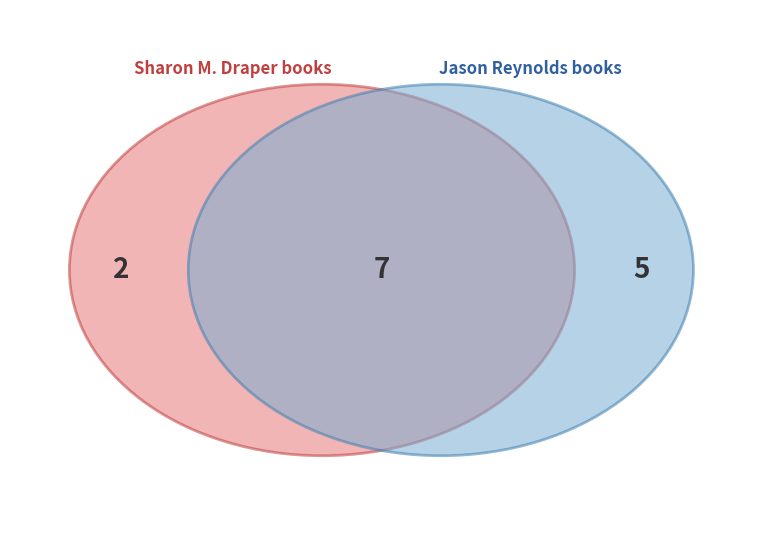

Is there any slice that represents more than half of the pie?

No